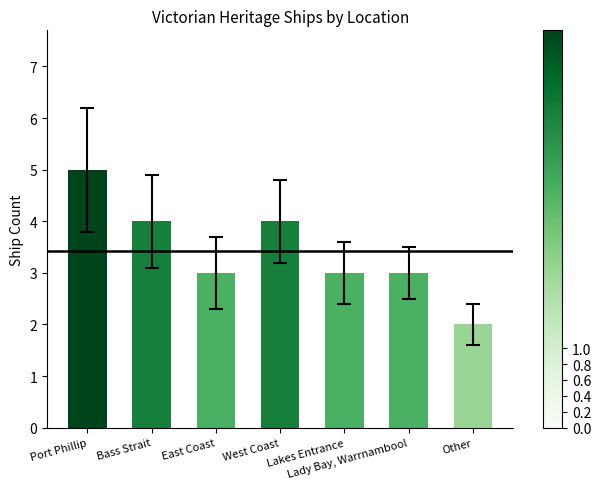

What is the maximum value shown in the chart?

5